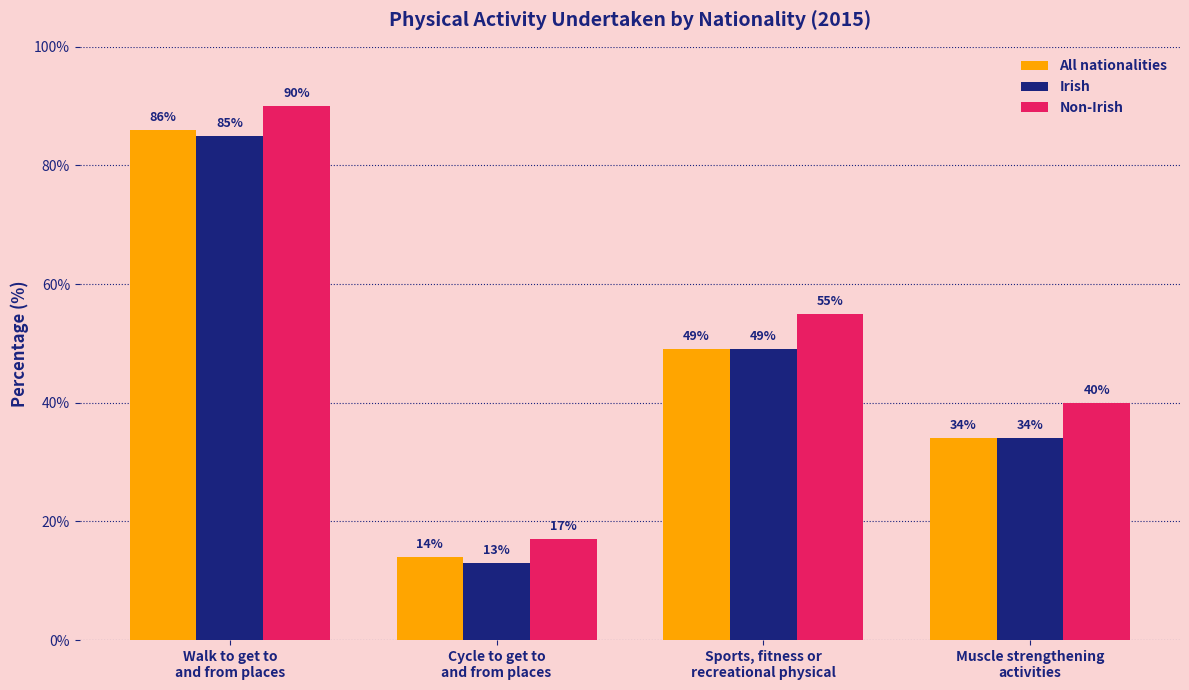

How many Non-Irish values are between 40 and 90?

3